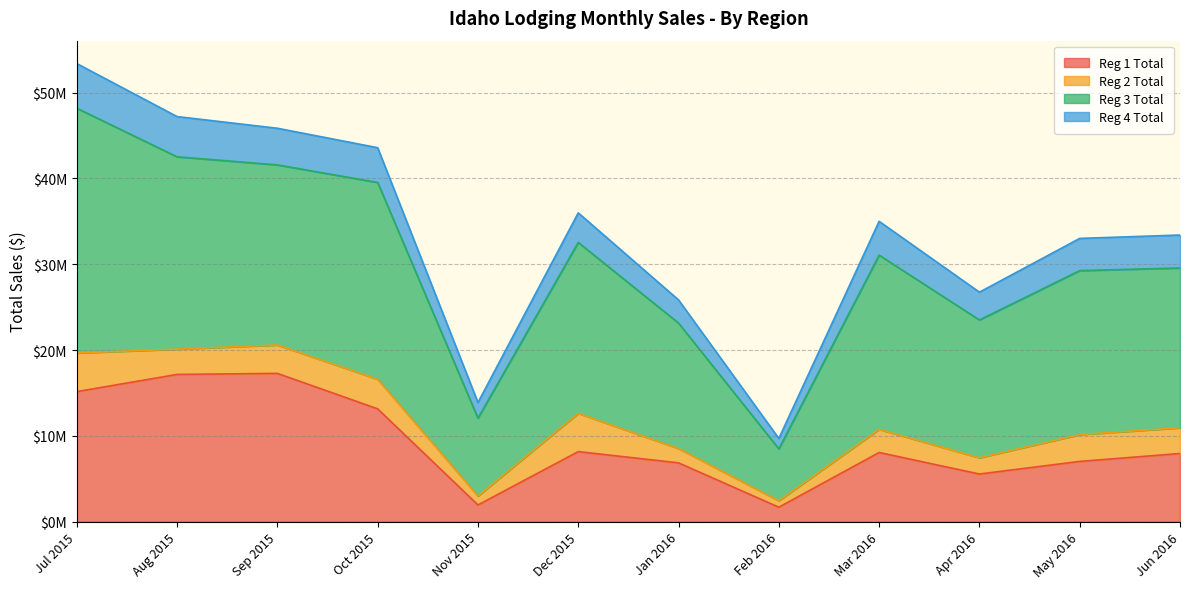

True or false: Reg 3 Total and Reg 2 Total intersect in this chart.

False